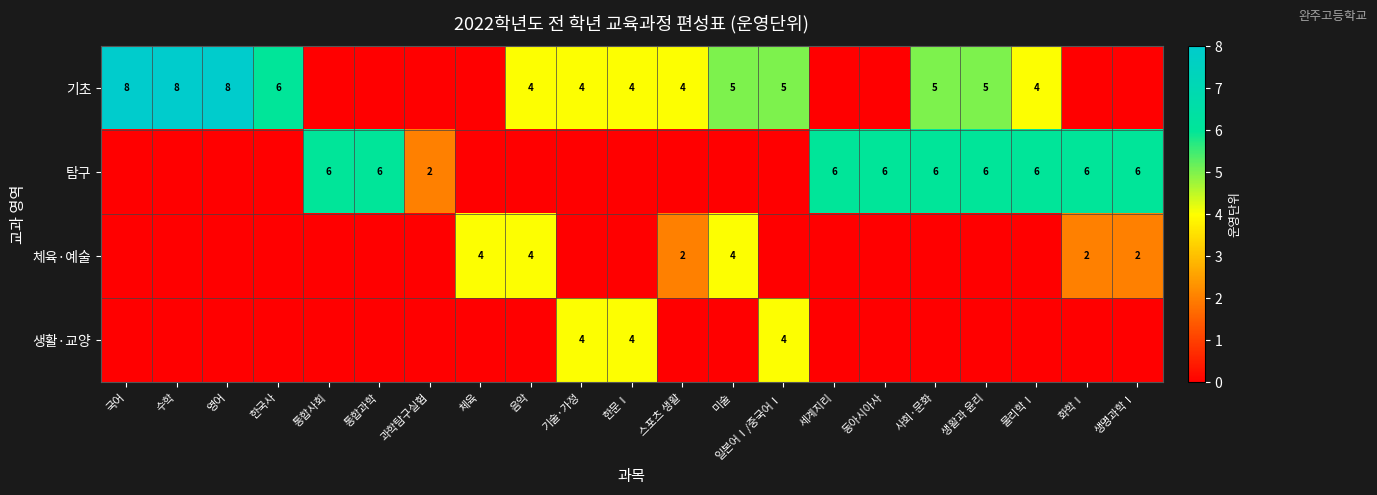

What is the sum of the 탐구 values at 세계지리 and 사회·문화?

12